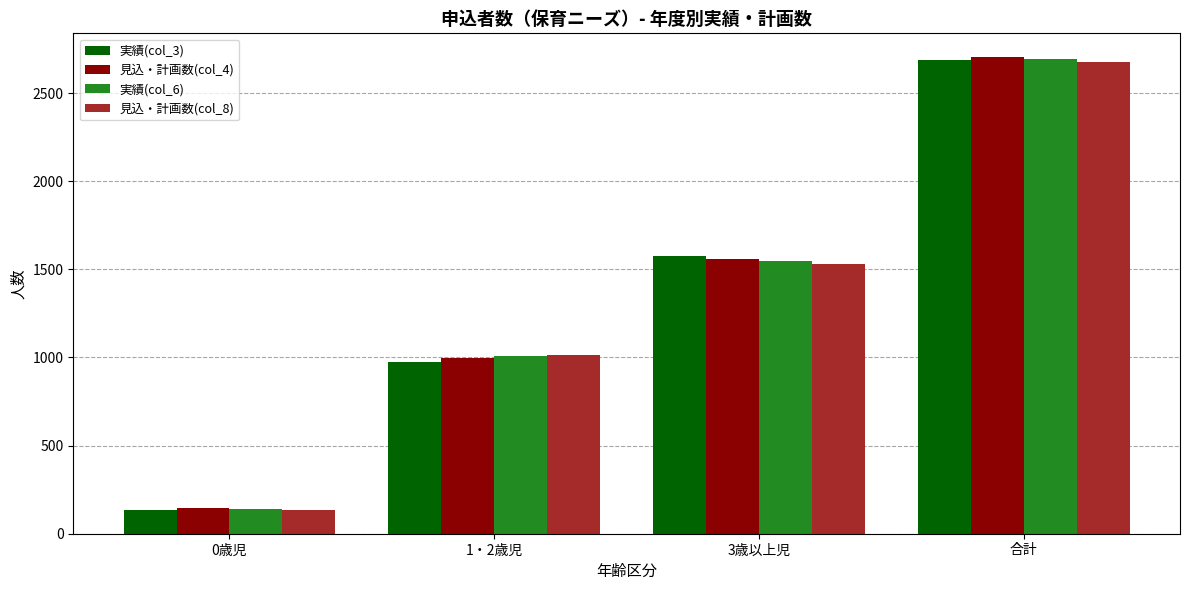

What is the difference between the 実績(col_6) values at 3歳以上児 and 合計?

1147